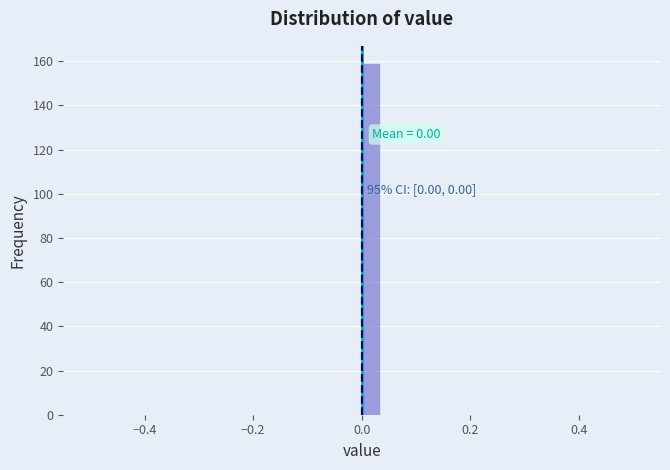

Around what value on the x-axis is the tallest bar? Give the approximate position of its centre, as read against the axis.

0.02